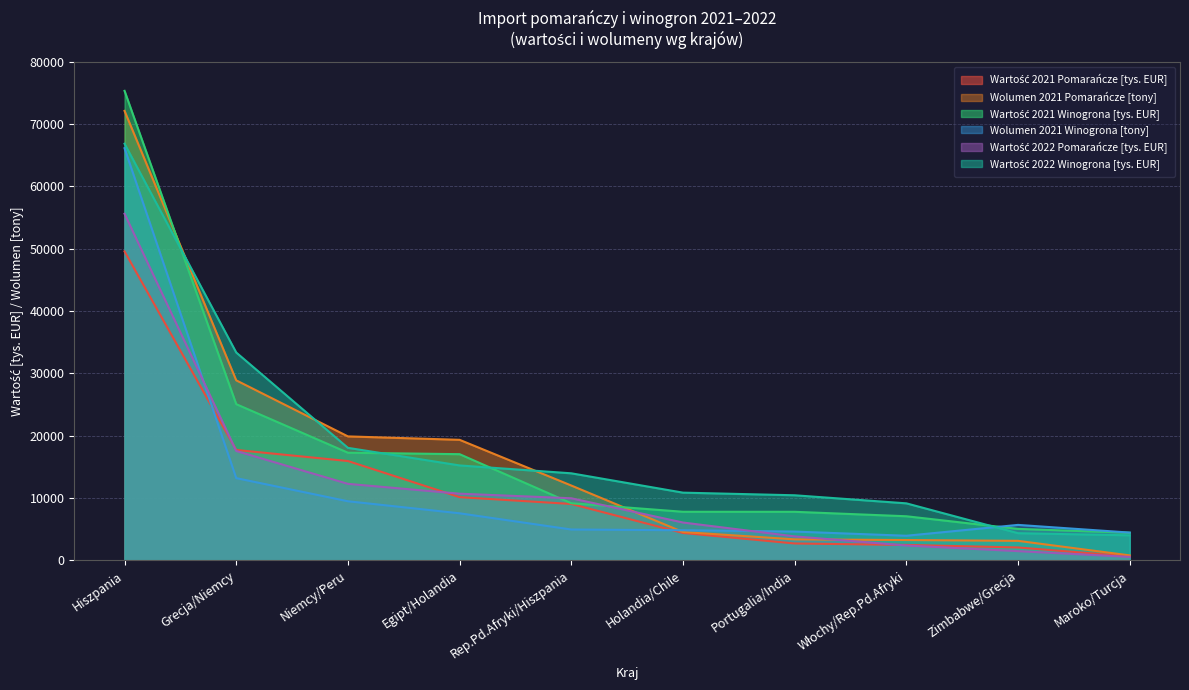

At which category is the sum across all series the highest?

Hiszpania